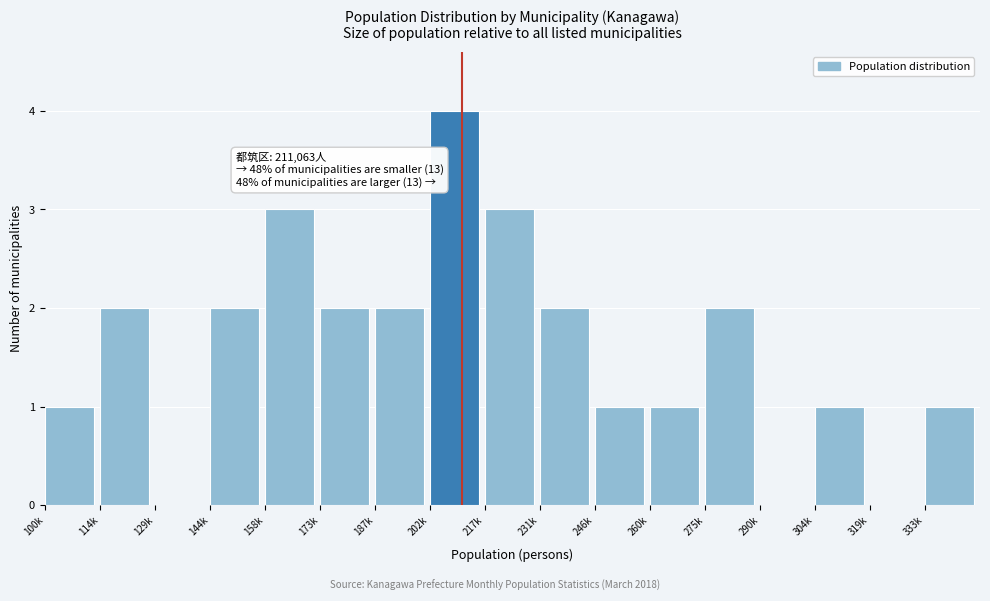

Reading left to right, transcribe all the data shown in this chart.

100k=1	114k=2	129k=0	144k=2	158k=3	173k=2	187k=2	202k=4	217k=3	231k=2	246k=1	260k=1	275k=2	290k=0	304k=1	319k=0	333k=1